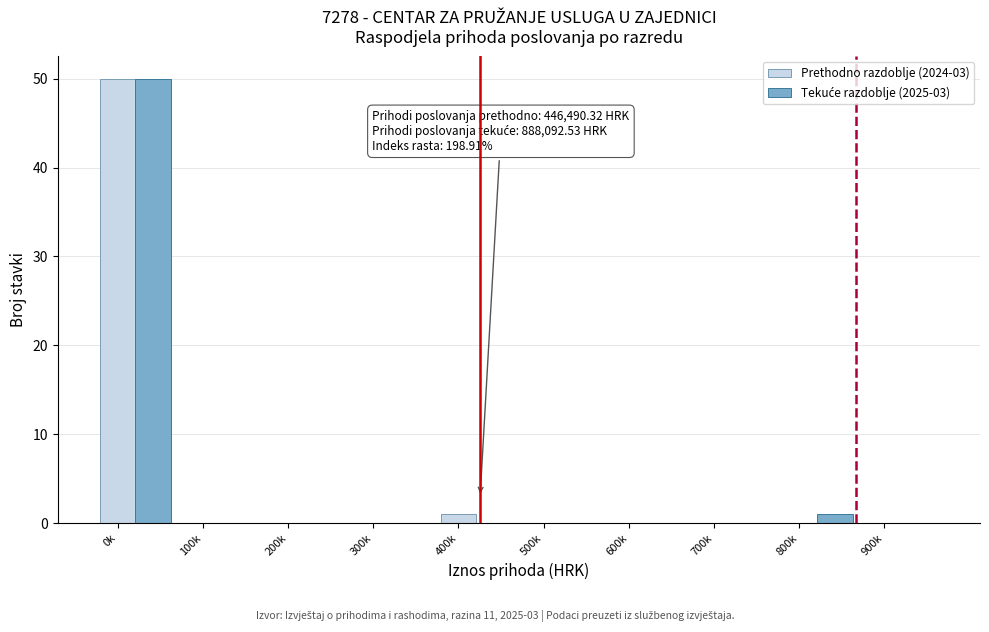

At which label does Prethodno razdoblje (2024-03) reach its peak?

0k